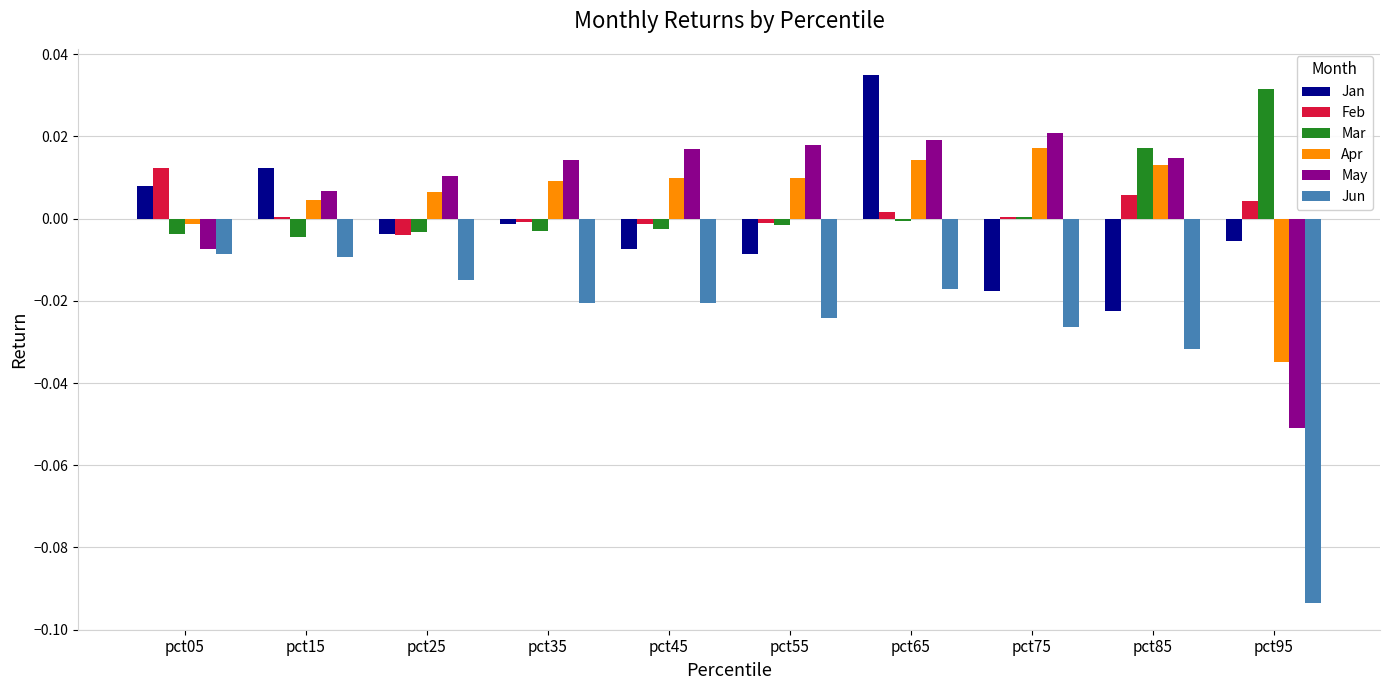

Are the bars horizontal?

No